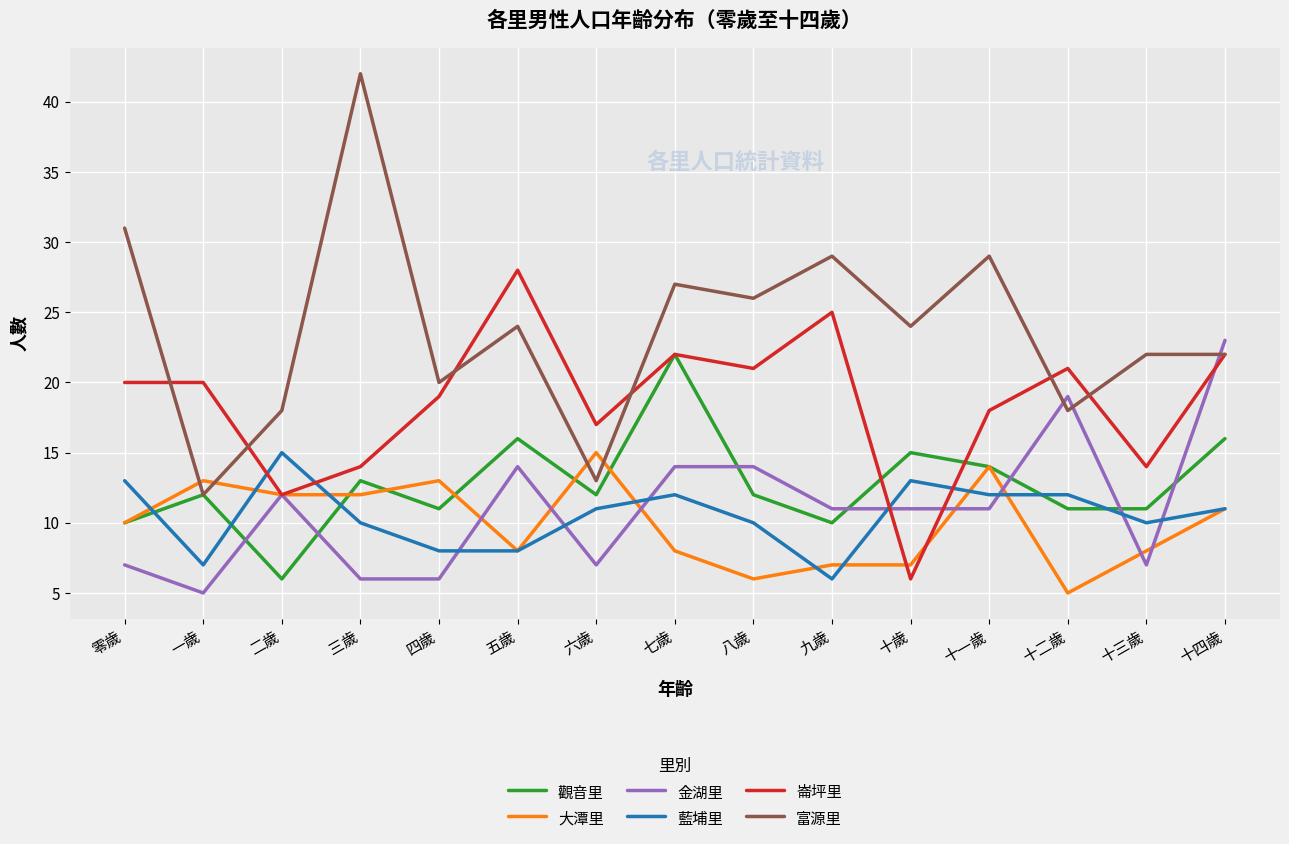

Rank the series at 九歲 from lowest to highest value.

藍埔里, 大潭里, 觀音里, 金湖里, 崙坪里, 富源里